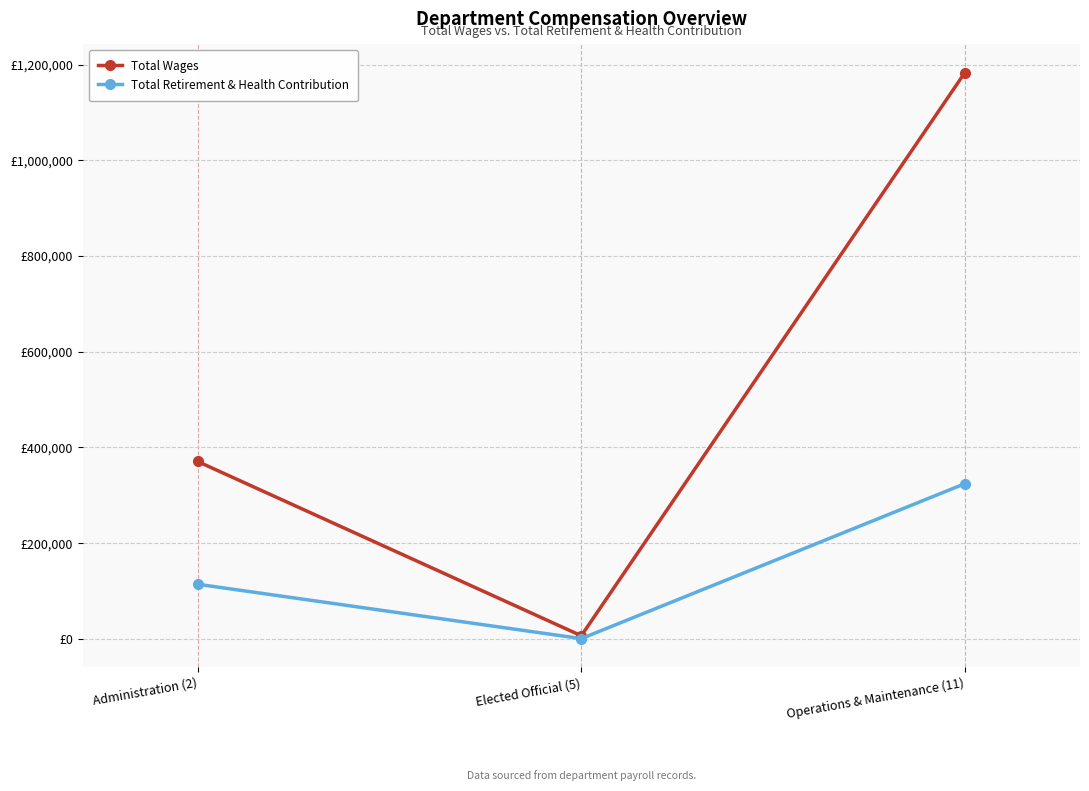

List the series in order of their peak value, lowest first.

Total Retirement & Health Contribution, Total Wages